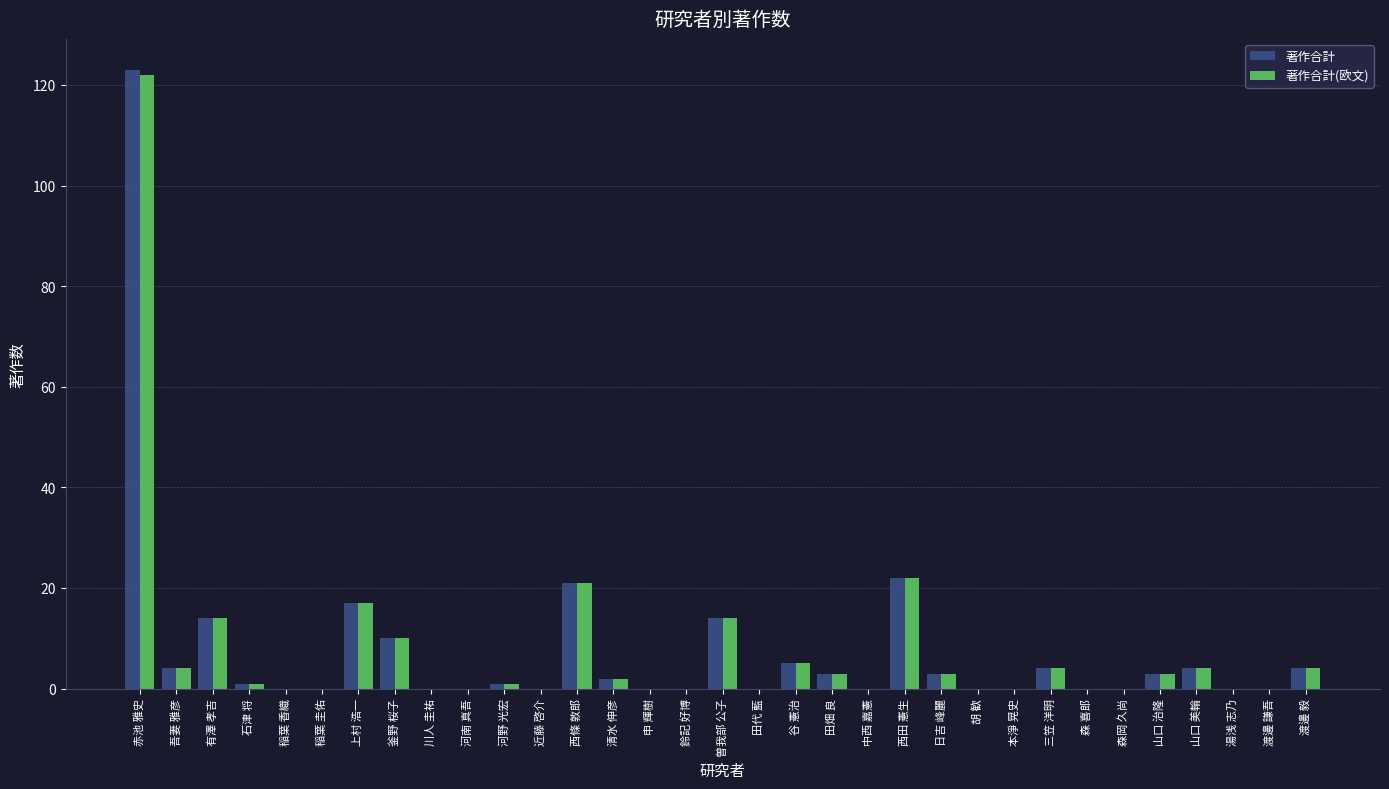

What is the sum of all 著作合計(欧文) values?

254